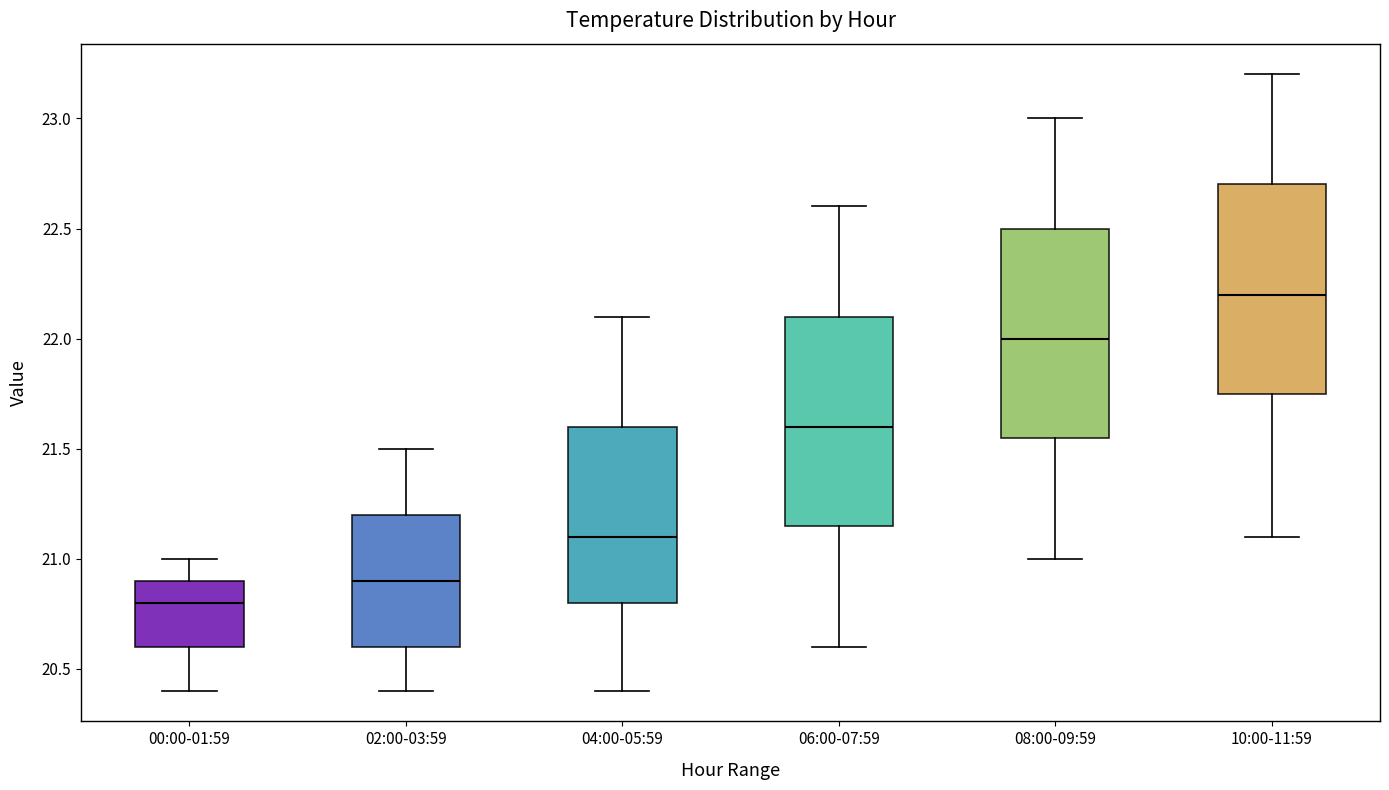

Where does the lower whisker of the box for 08:00-09:59 end on the y-axis? The values are not printed on the chart, so give them approximately, as read against the axis.

21.00